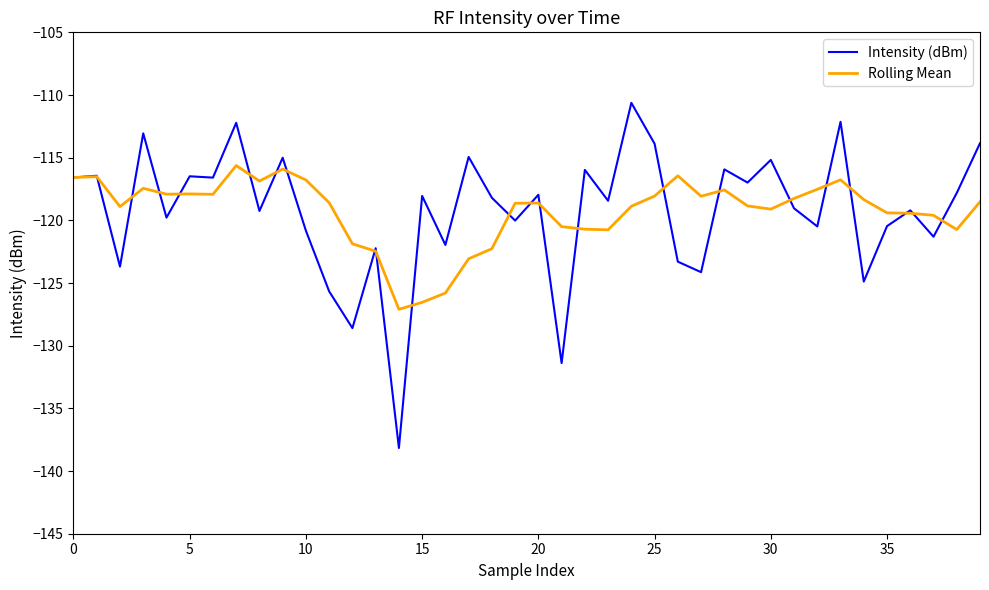

What is the smallest value displayed?

-138.2